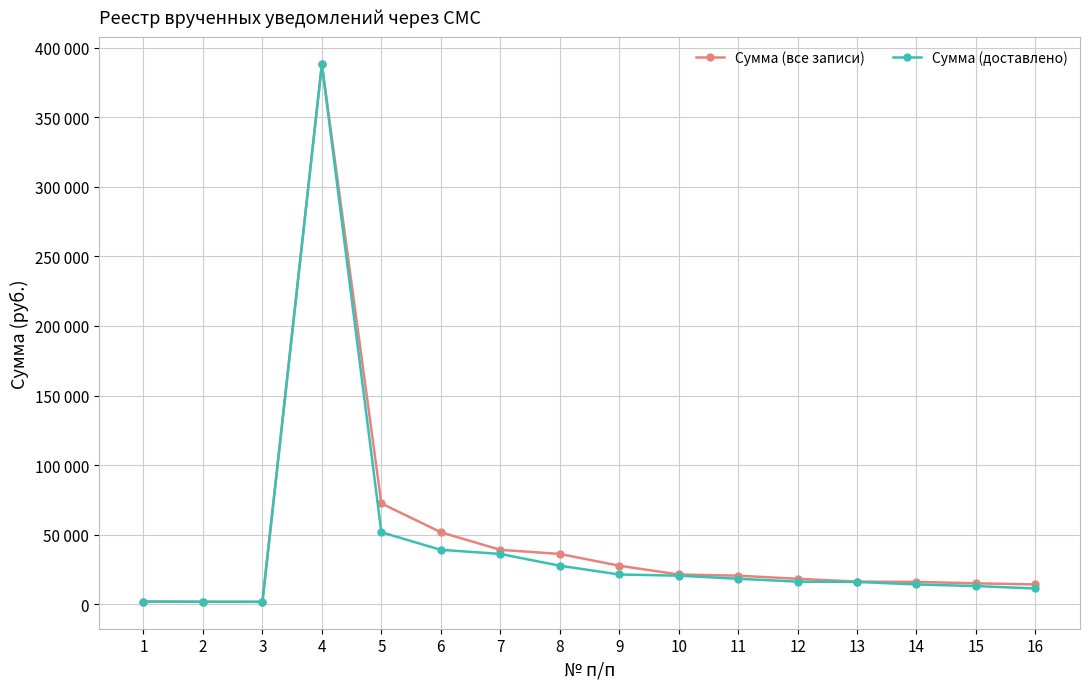

What are all the series names shown in the legend?

Сумма (все записи), Сумма (доставлено)